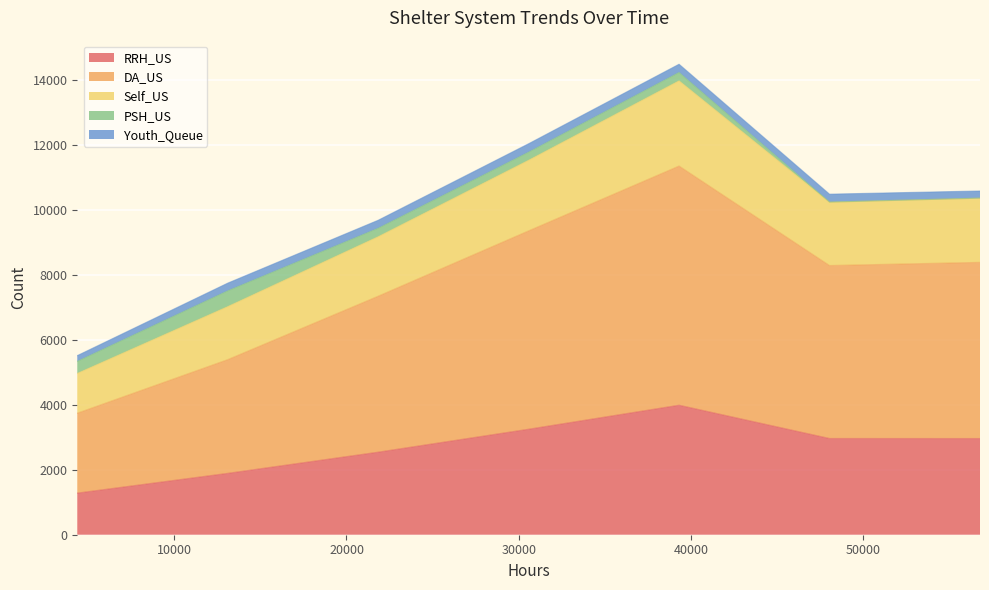

What is the lowest value of the RRH_US series?

1281